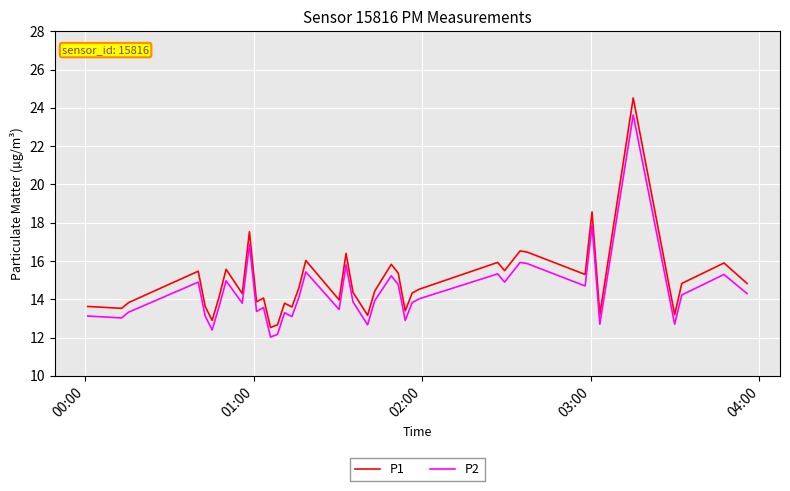

What is the difference between the second highest and second lowest values in the P1 series?

5.9